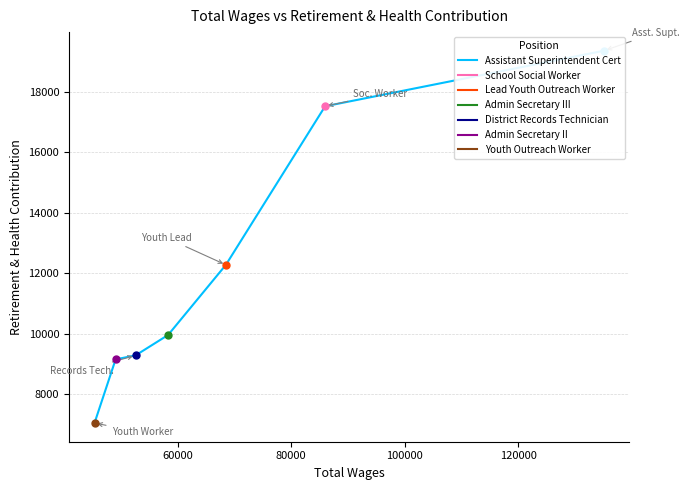

What is the minimum value shown in the chart?

7038